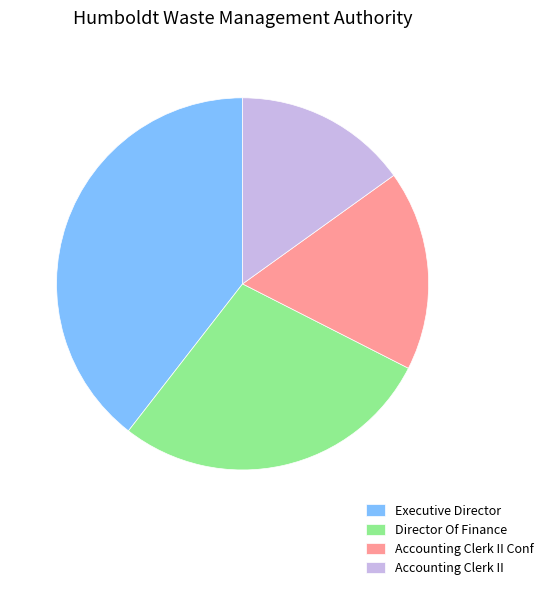

Which slice is the smallest?

Accounting Clerk II